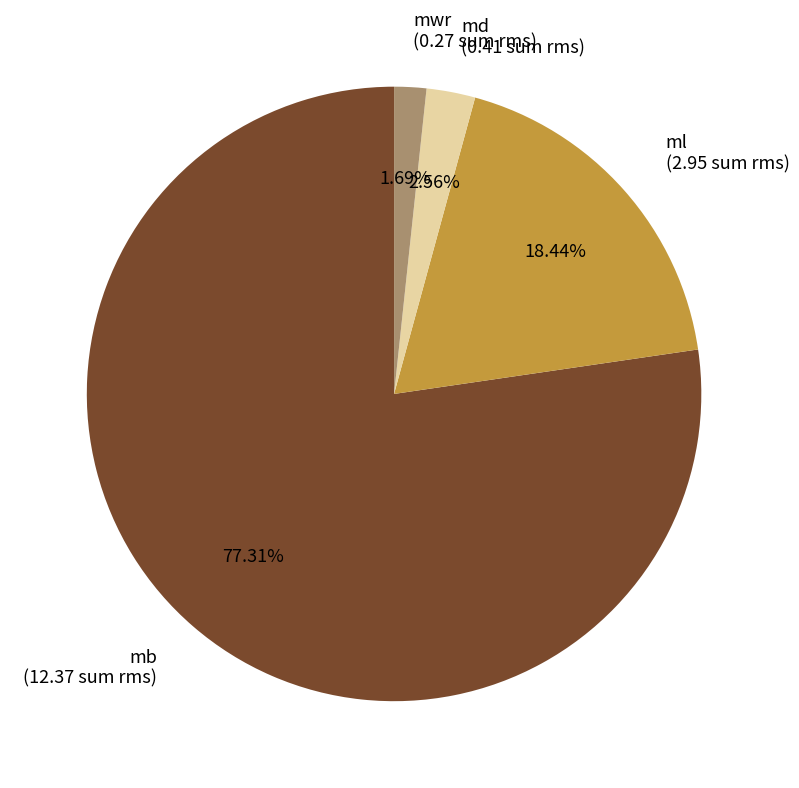

What percentage do mb and mwr together represent?

79.0%